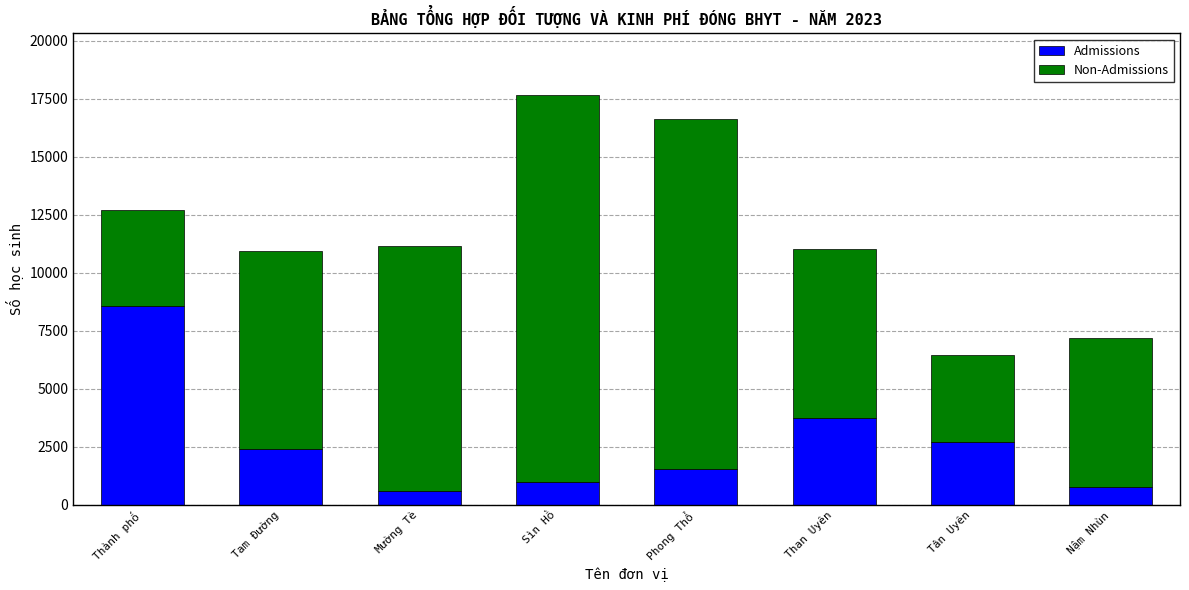

What is the difference between the second highest and second lowest values in the Admissions series?

2954